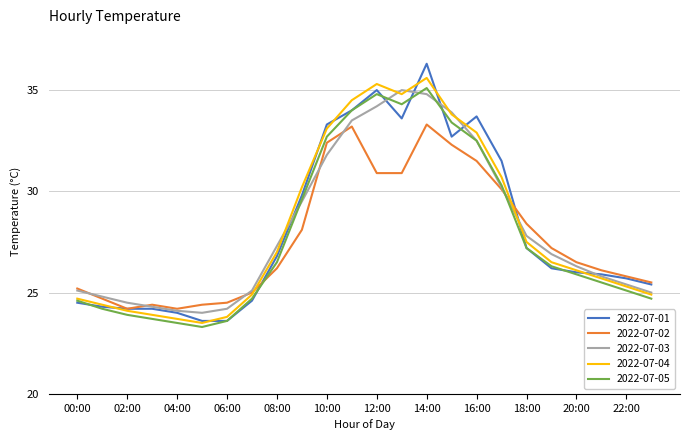

After their last crossing, which series has the higher values: 2022-07-05 or 2022-07-01?

2022-07-01